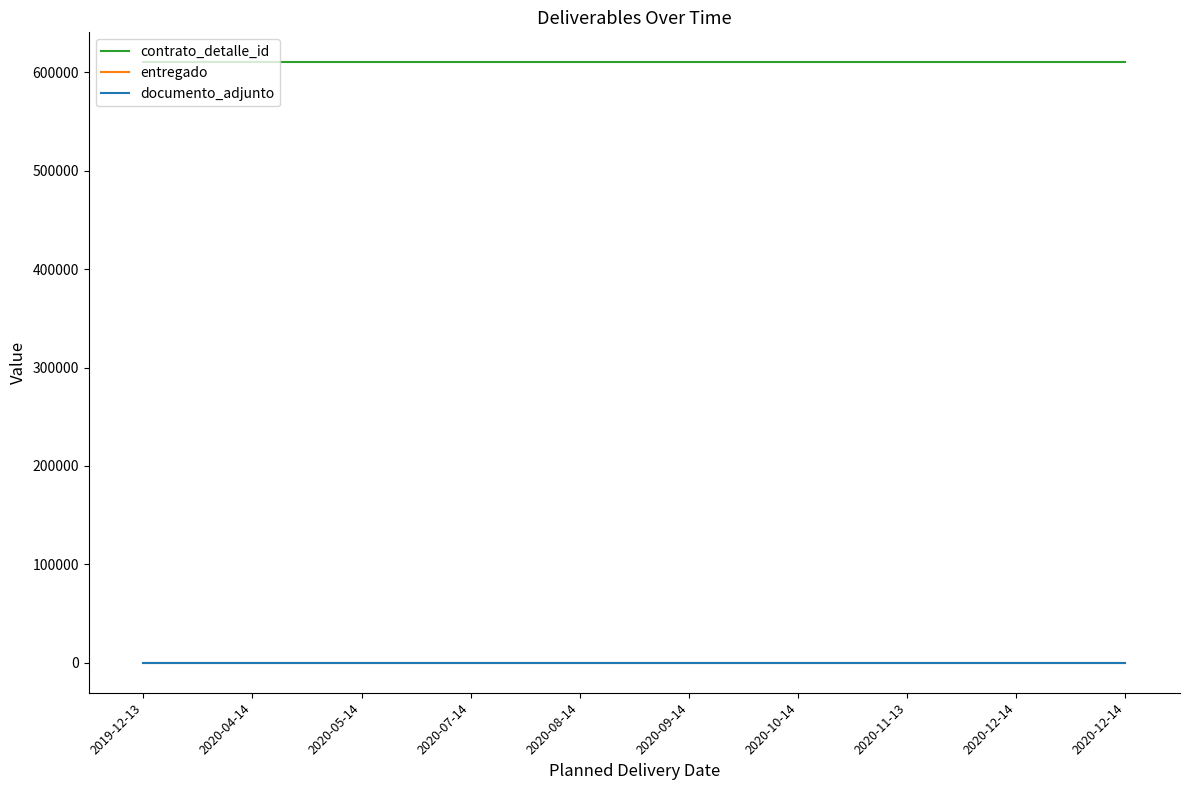

Does the chart have visible grid lines?

No